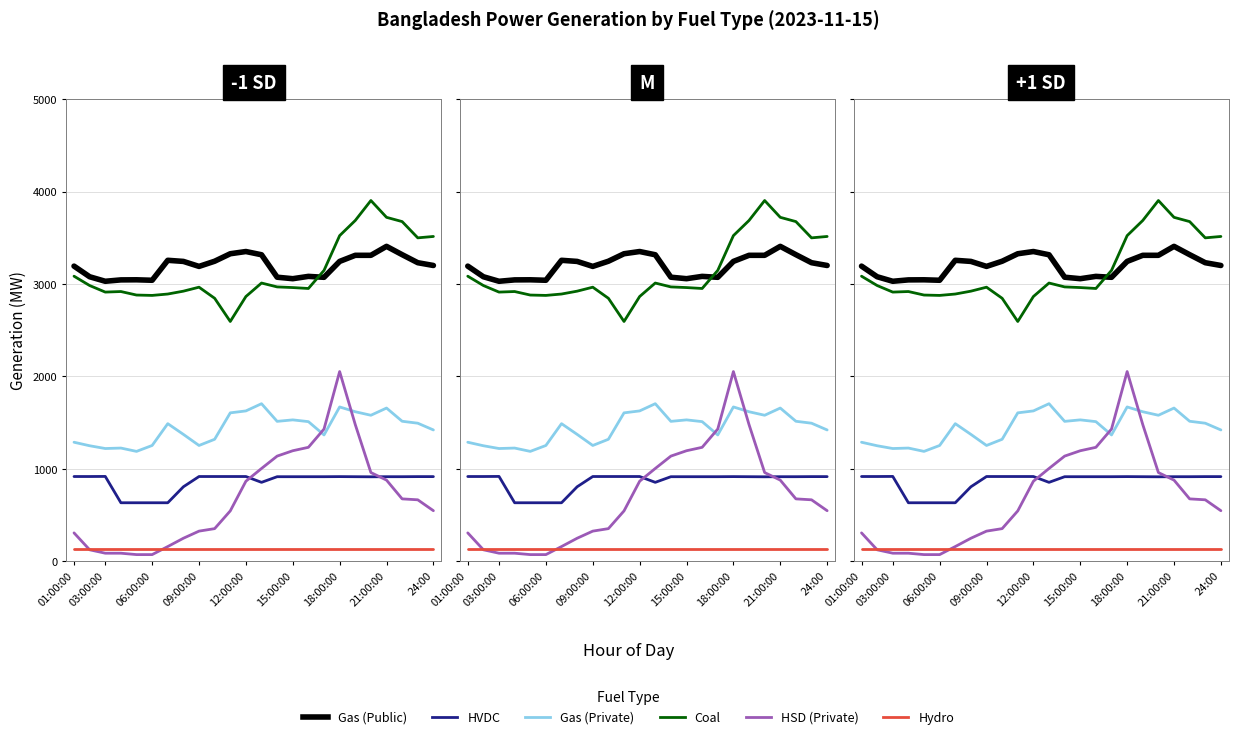

What is the minimum value for Gas (Public)?

3030